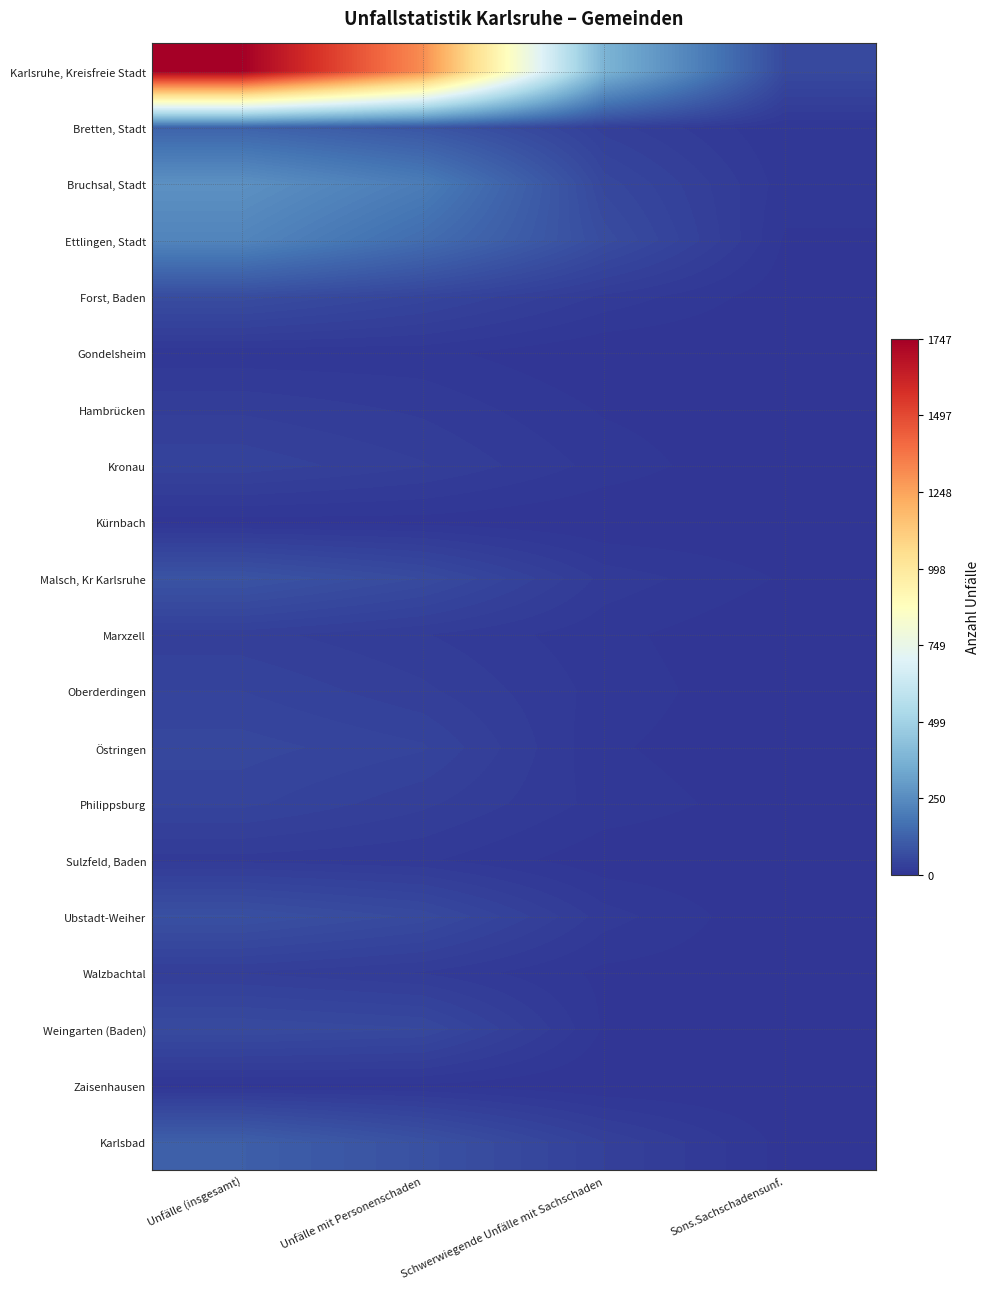

At how many categories does at least one series exceed 669?

2